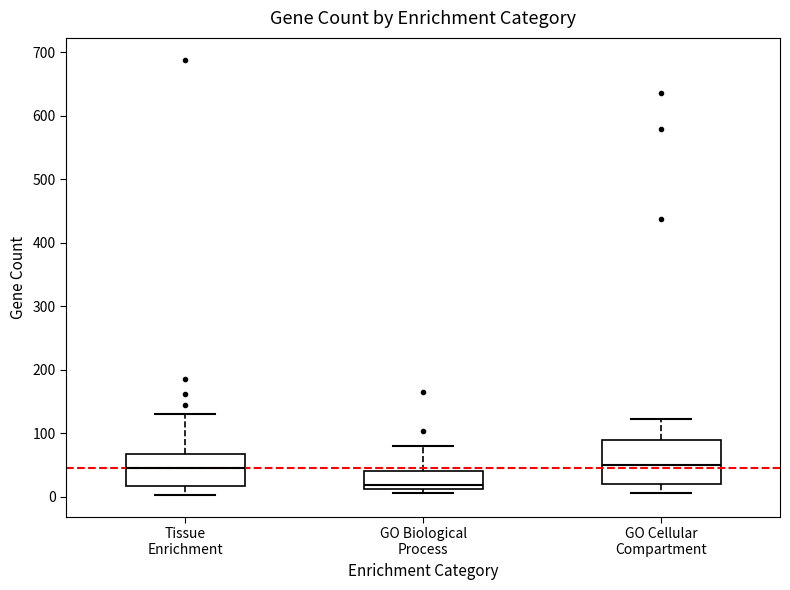

Which box's median line is the lowest?

GO Biological Process